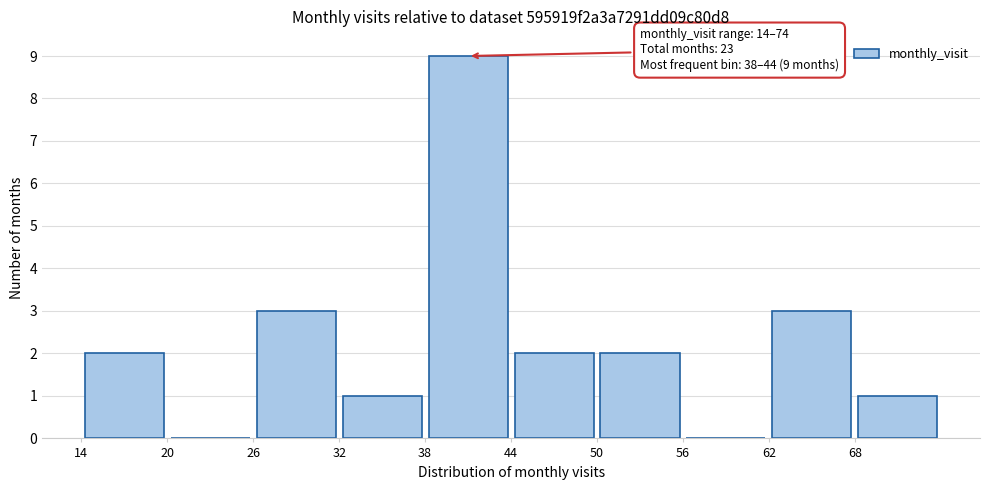

Which range on the x-axis has the tallest bar?

38 to 44